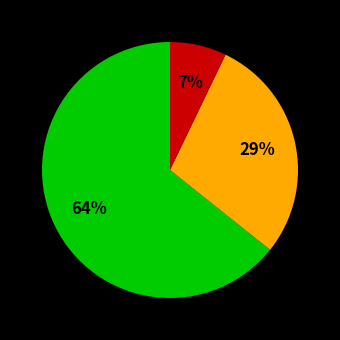

To the nearest percent, what is the difference between the largest and smallest slice percentages?

57%